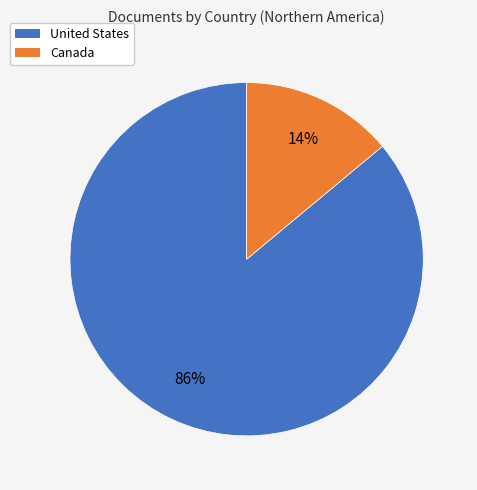

To the nearest percent, what portion does Canada represent?

14%